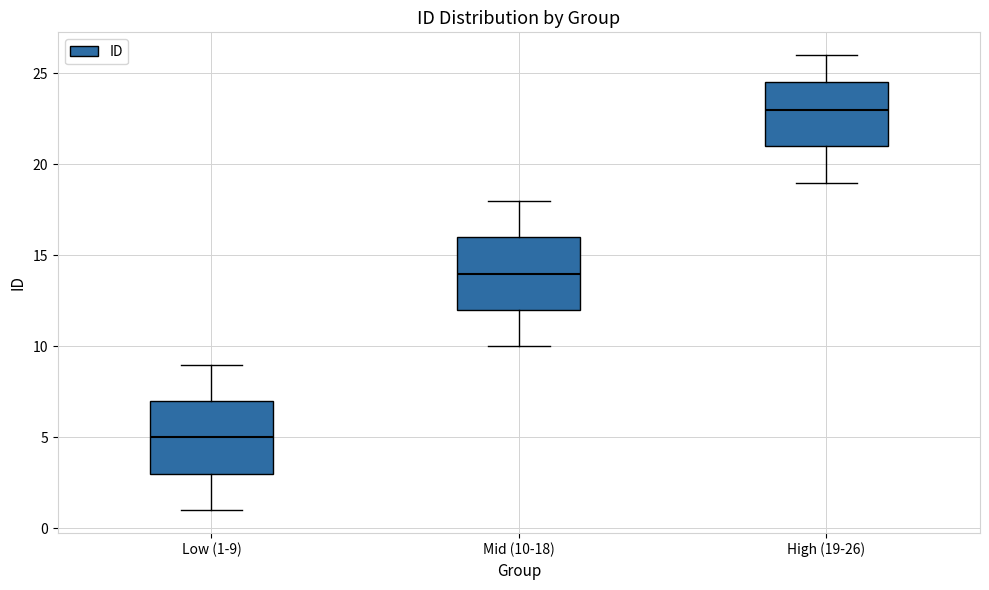

Reading left to right, read every box against the y-axis: the position of its median line, the range the box covers, and the ends of its whiskers. The values are not printed on the chart, so give them approximately, as read against the axis.

Low (1-9): median 5.0, box 3.0 to 7.0, whiskers 1.0 to 9.0
Mid (10-18): median 14.0, box 12.0 to 16.0, whiskers 10.0 to 18.0
High (19-26): median 23.0, box 21.0 to 24.5, whiskers 19.0 to 26.0